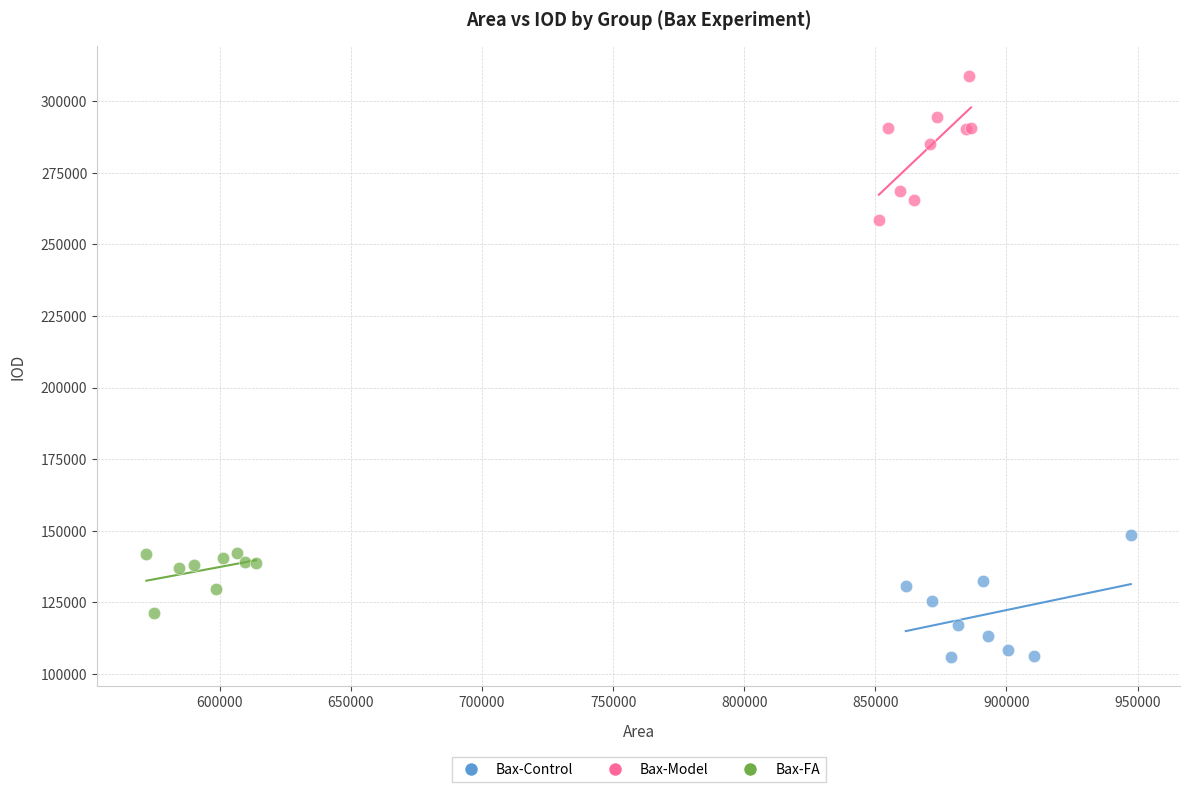

Which series contains the lowest Y value?

Bax-Control